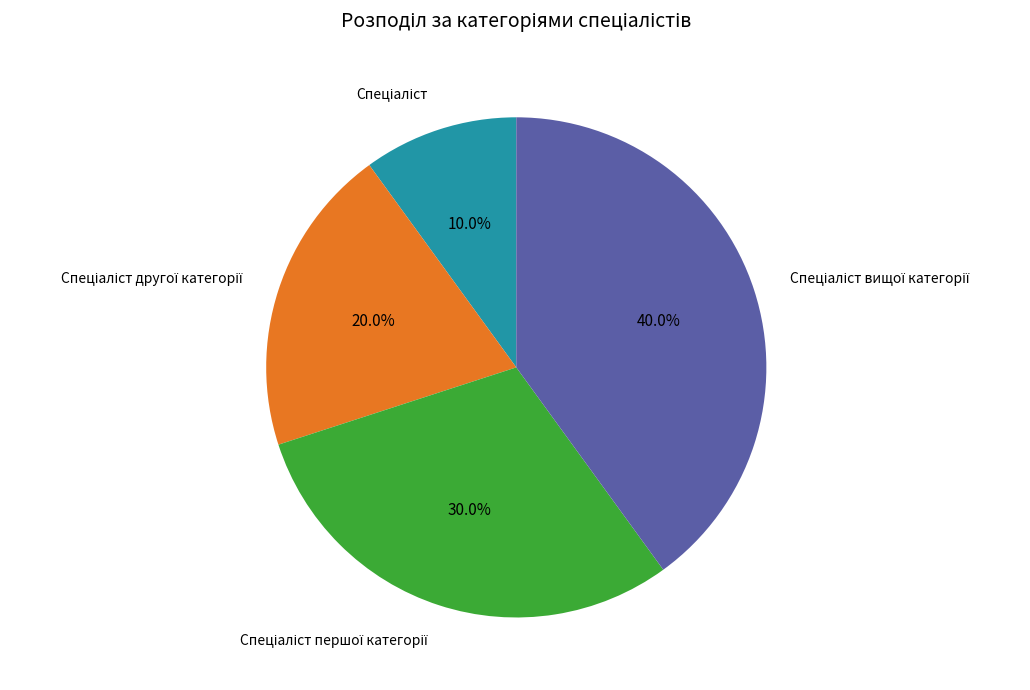

Is there any slice that represents more than half of the pie?

No